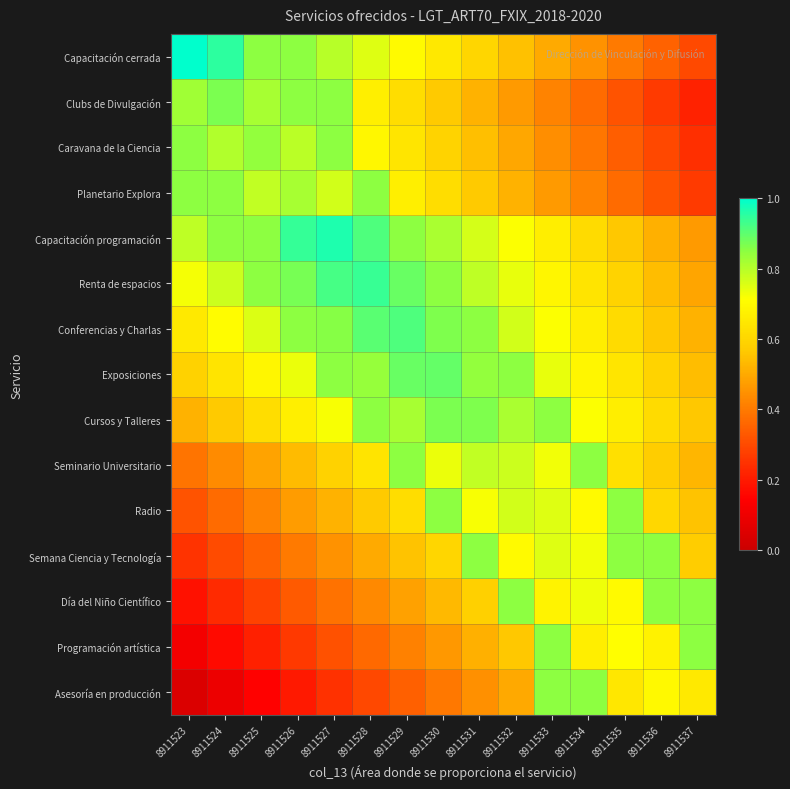

At which category is the sum across all series the highest?

8911530